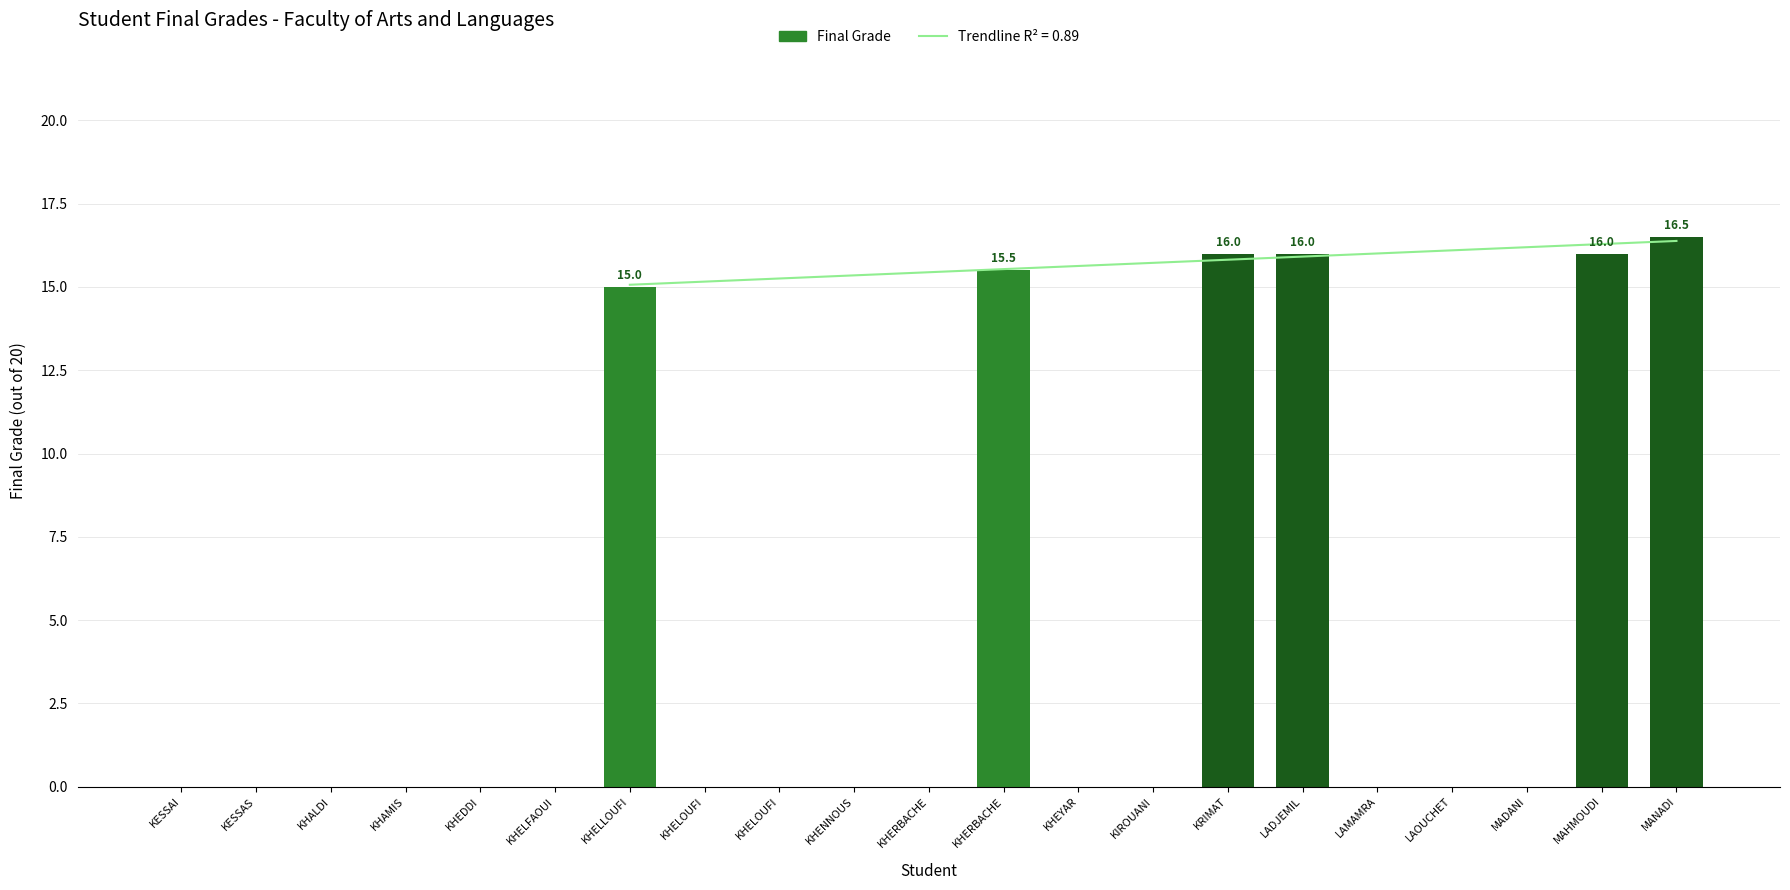

Reading right to left, transcribe all the data shown in this chart.

MANADI=16.5	MAHMOUDI=16.0	MADANI=0.0	LAOUCHET=0.0	LAMAMRA=0.0	LADJEMIL=16.0	KRIMAT=16.0	KIROUANI=0.0	KHEYAR=0.0	KHERBACHE=15.5	KHERBACHE=0.0	KHENNOUS=0.0	KHELOUFI=0.0	KHELOUFI=0.0	KHELLOUFI=15.0	KHELFAOUI=0.0	KHEDDI=0.0	KHAMIS=0.0	KHALDI=0.0	KESSAS=0.0	KESSAI=0.0